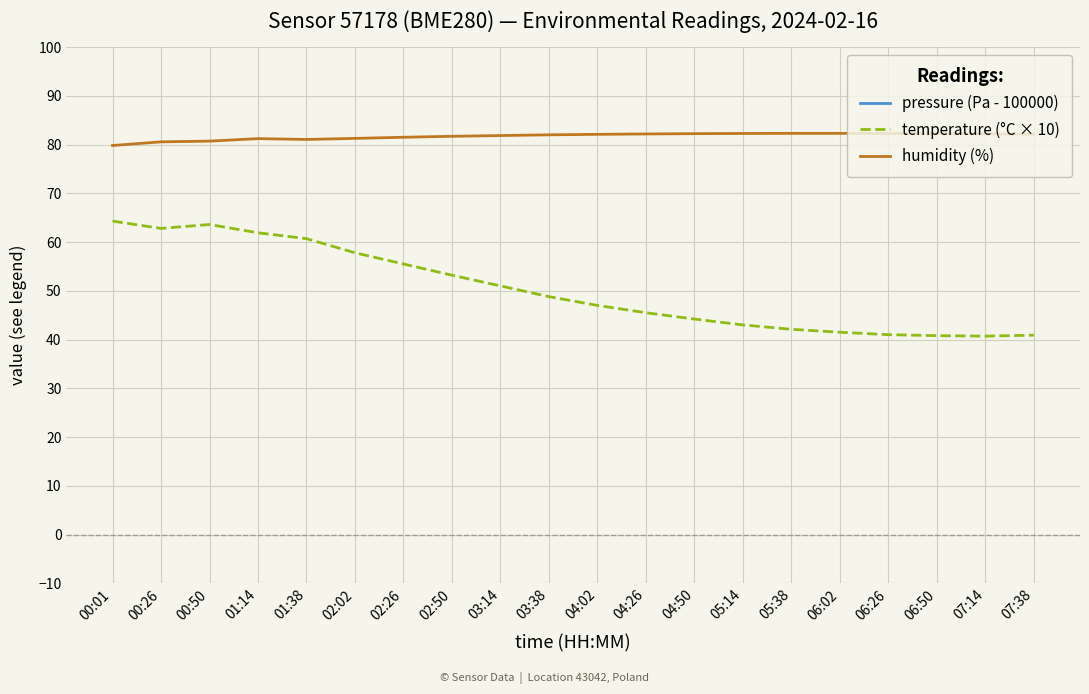

At which label does humidity (%) first exceed 82?

04:02